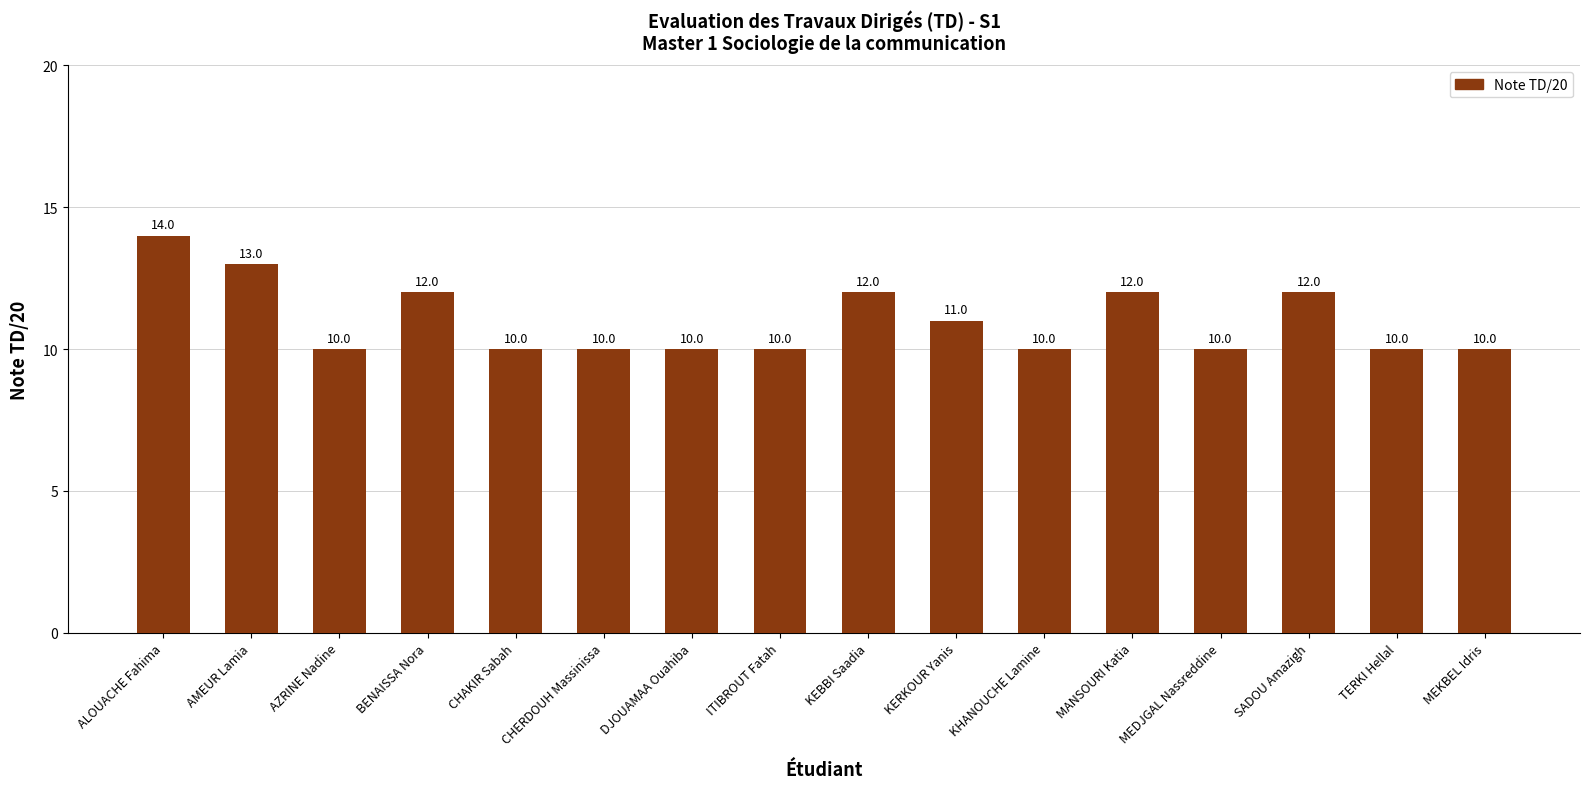

What is the label of the 1st bar from the left?

ALOUACHE Fahima